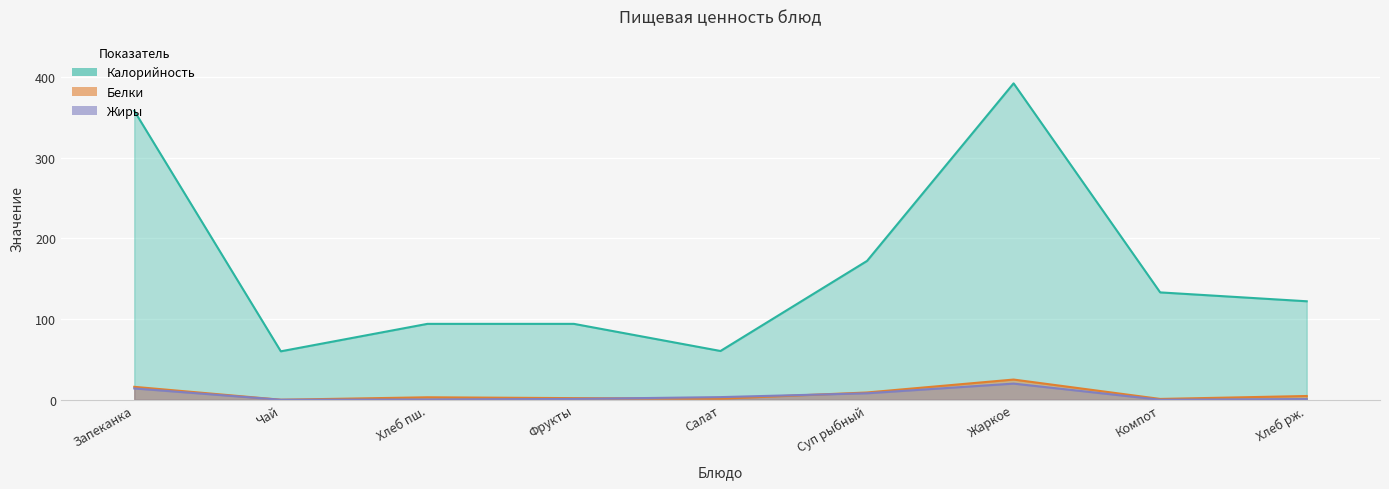

True or false: Калорийность and Жиры intersect in this chart.

False